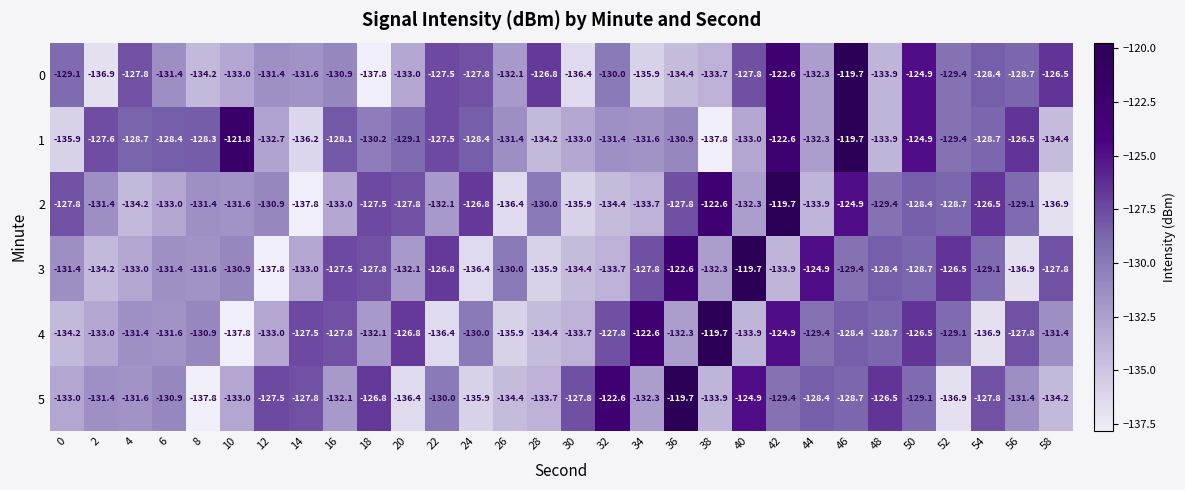

At 28, list the series in order from smallest to largest.

3, 4, 1, 5, 2, 0